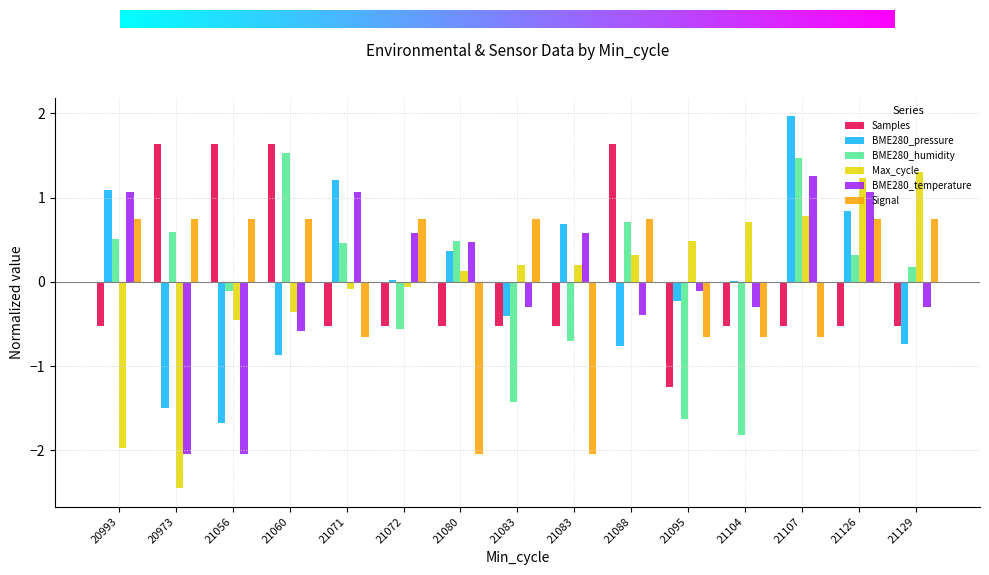

What is the minimum value shown in the chart?

-2.4